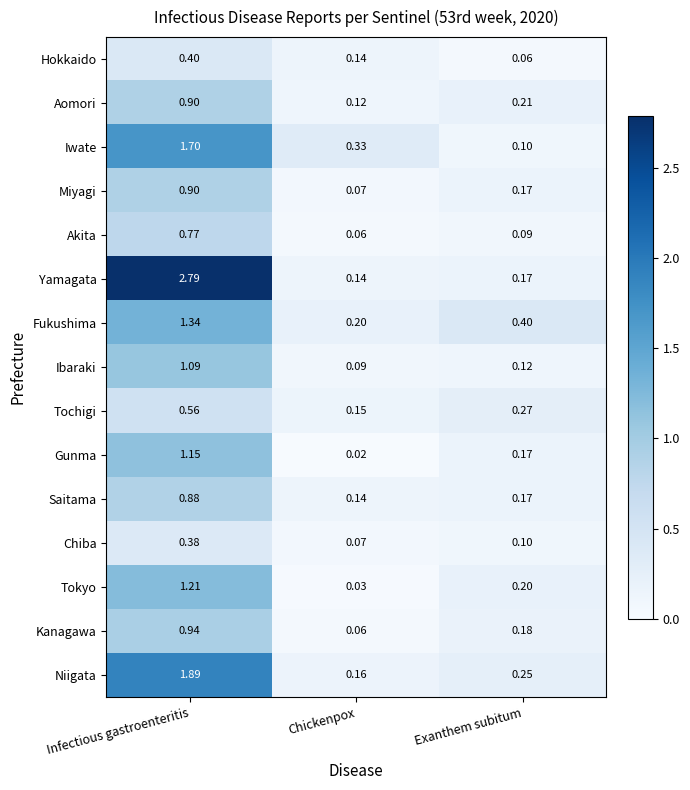

Which series has the largest total across all categories?

Yamagata